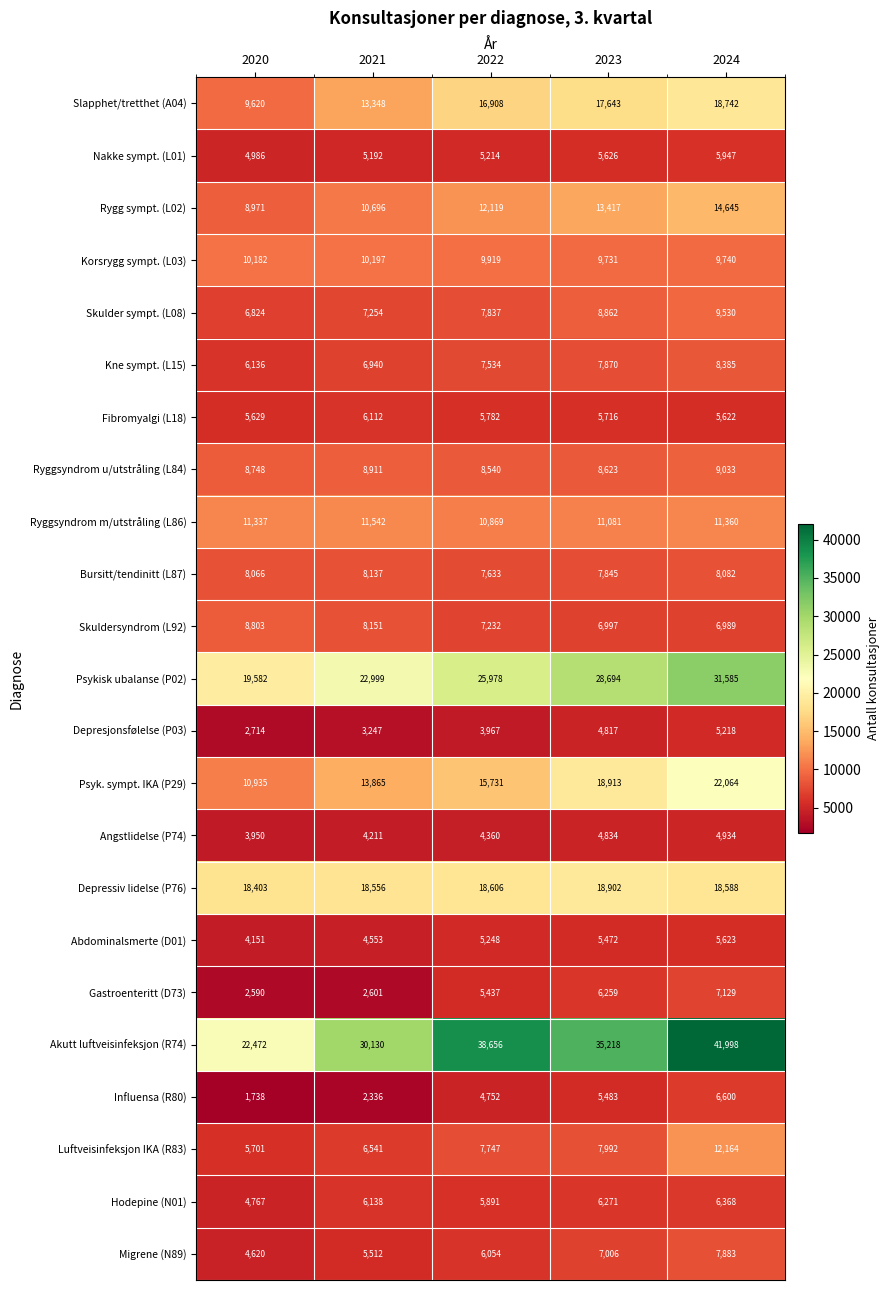

At how many categories does at least one series exceed 24455?

4